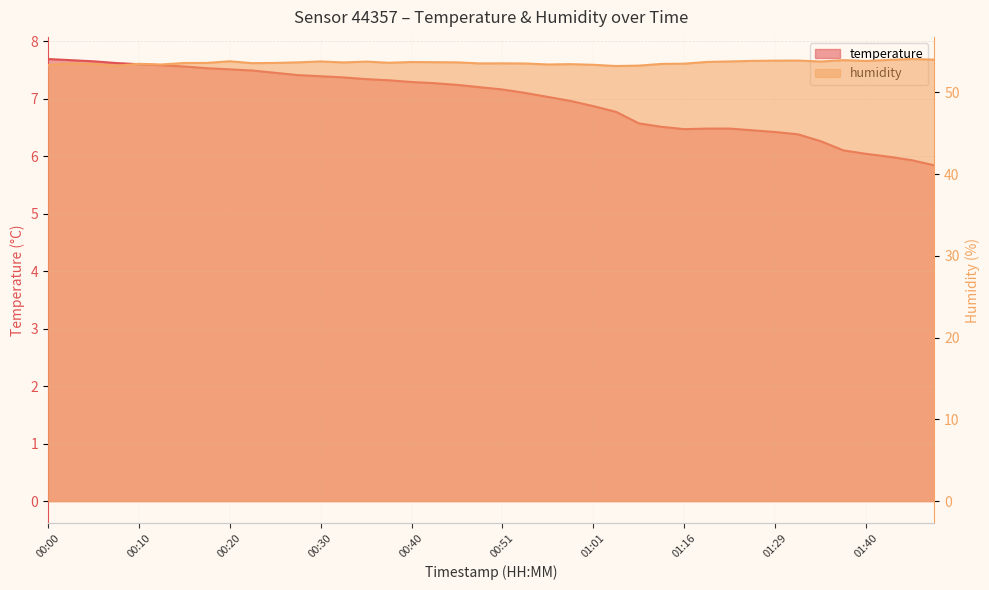

Rank the categories by humidity value from highest to lowest.

01:45, 01:47, 01:42, 01:37, 01:32, 01:29, 01:27, 01:40, 00:20, 00:30, 01:24, 01:34, 00:35, 01:22, 00:40, 00:43, 00:28, 00:46, 00:33, 00:38, 00:18, 00:25, 00:15, 00:23, 00:51, 00:48, 00:03, 00:53, 01:16, 00:10, 00:05, 01:14, 00:58, 00:13, 00:56, 01:01, 00:00, 01:11, 00:08, 01:03